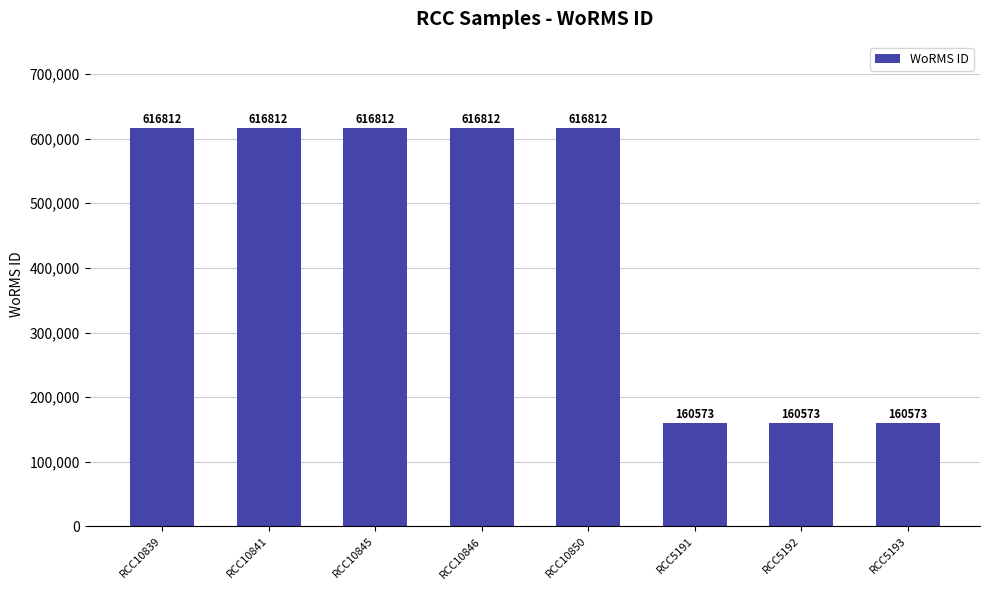

Reading left to right, transcribe all the data shown in this chart.

616812	616812	616812	616812	616812	160573	160573	160573